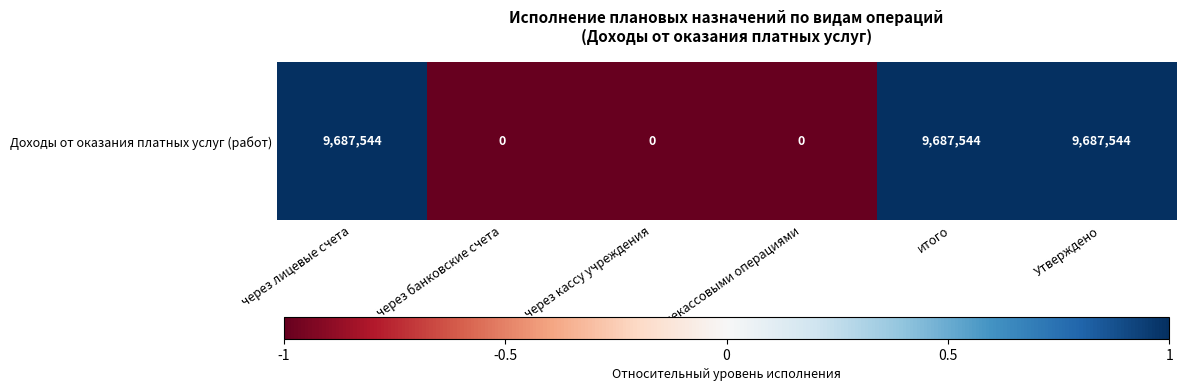

How many values are between -1 and 1?

6